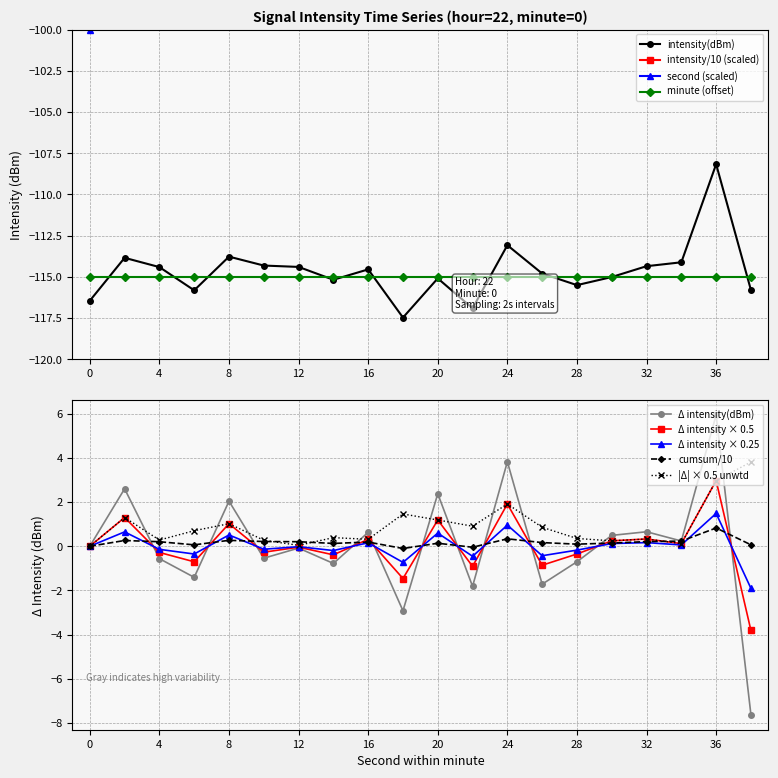

Is it true that second equals -134.1 at 36?

False